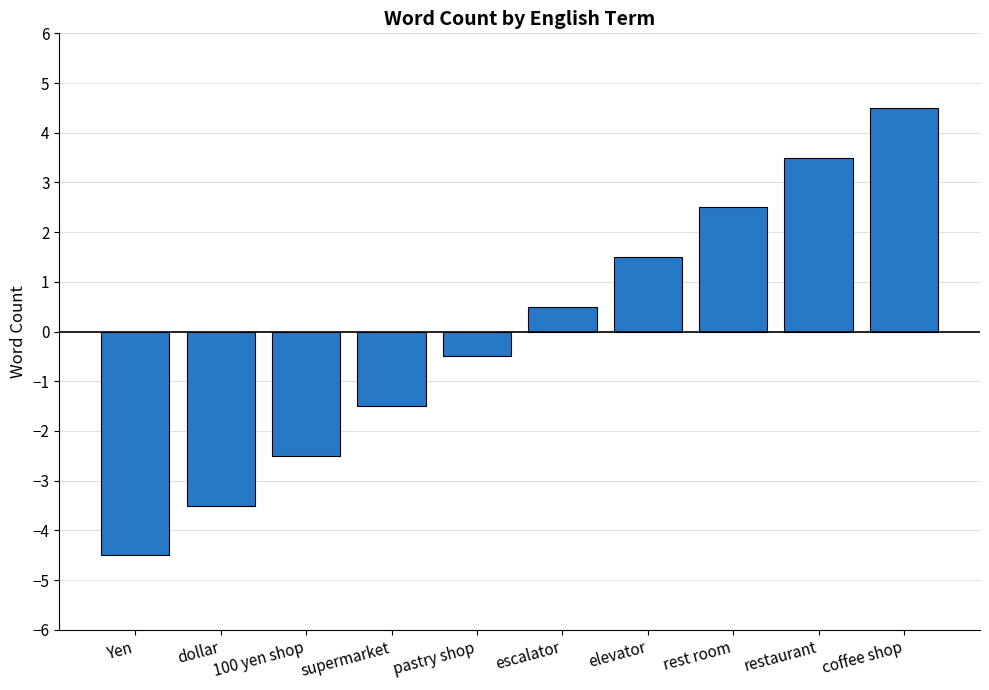

Which label corresponds to the smallest value in the chart?

Yen